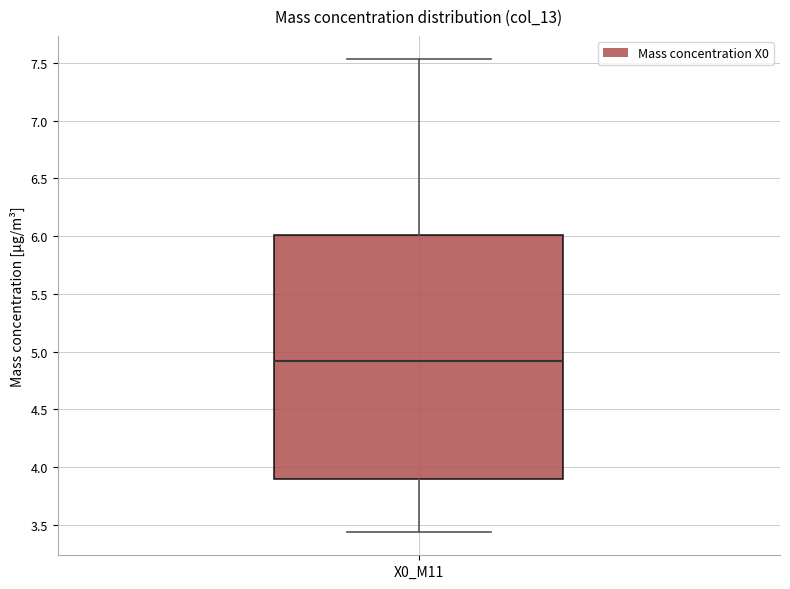

Where does the median line of the box for X0_M11 sit on the y-axis? The values are not printed on the chart, so give them approximately, as read against the axis.

4.90